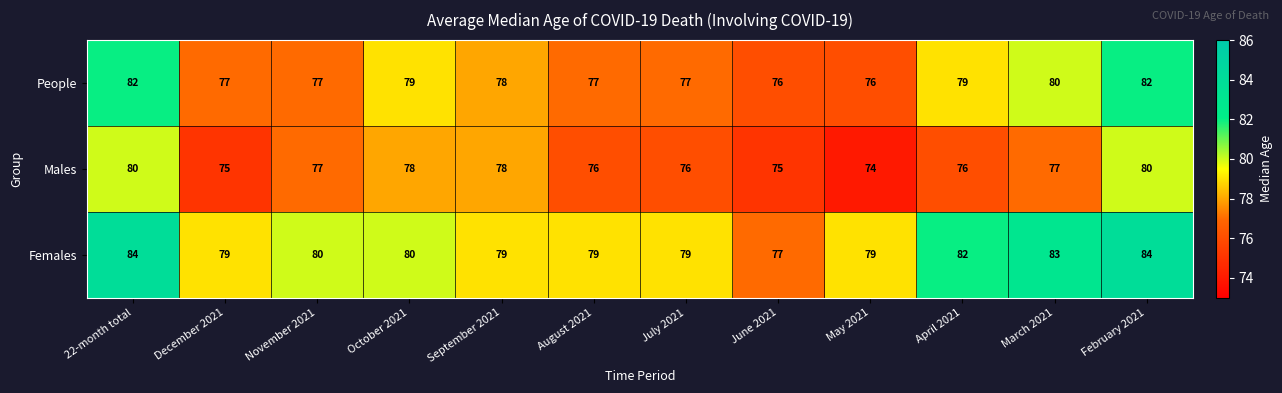

Rank the series by their average value, from lowest to highest.

Males, People, Females